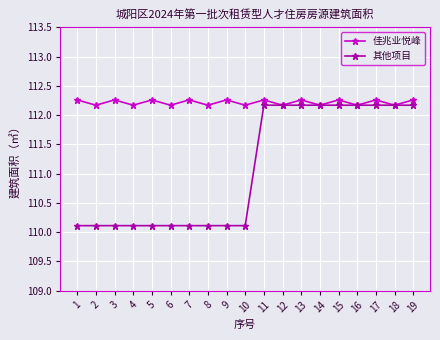

Which series has the widest spread of values?

其他项目